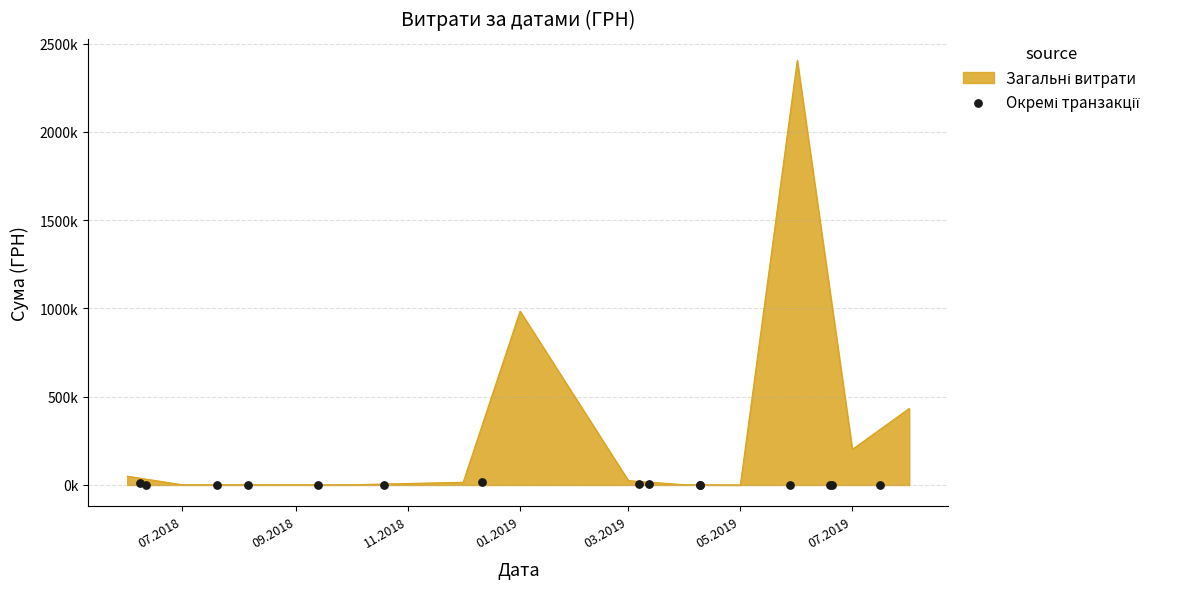

What is the ratio of the value at 09.2018 to the value at 07.2018?

0.4